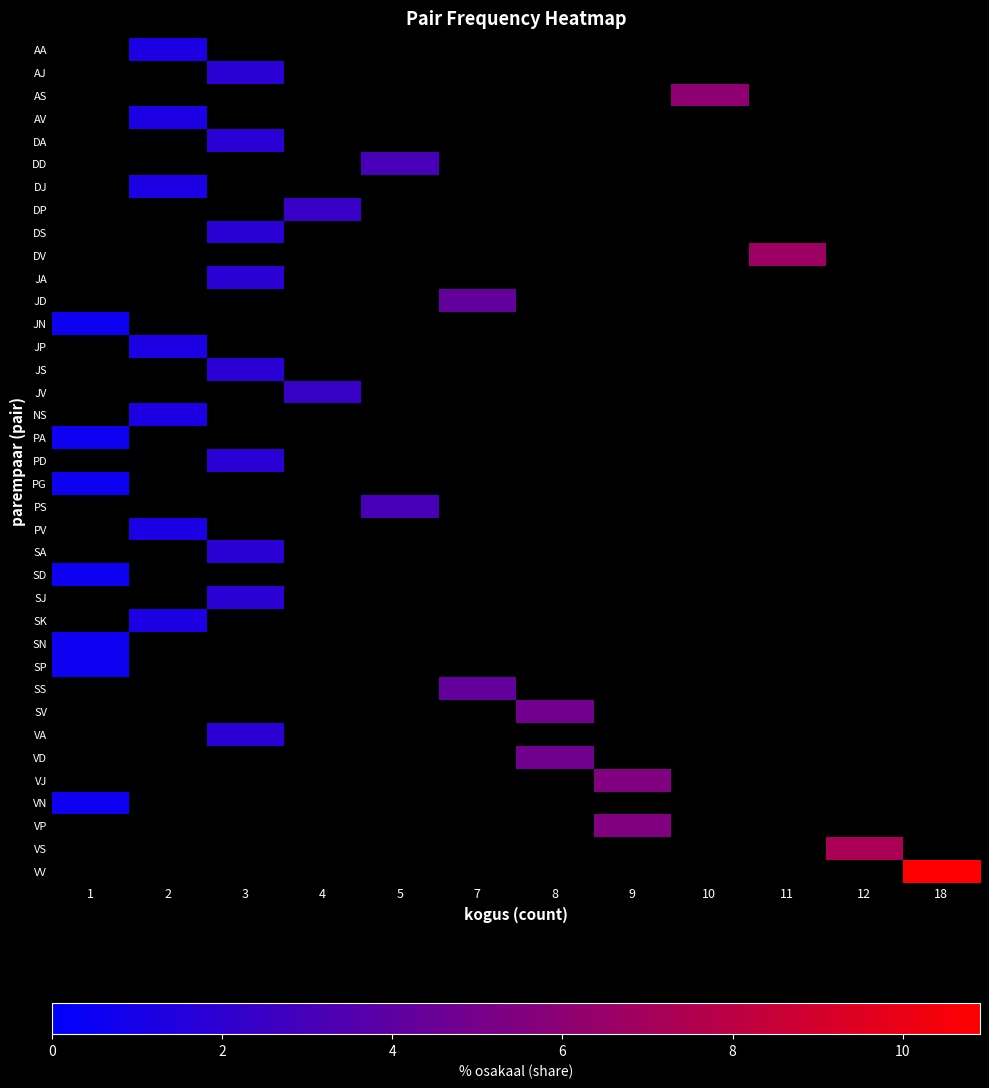

How many distinct data groups are displayed?

37